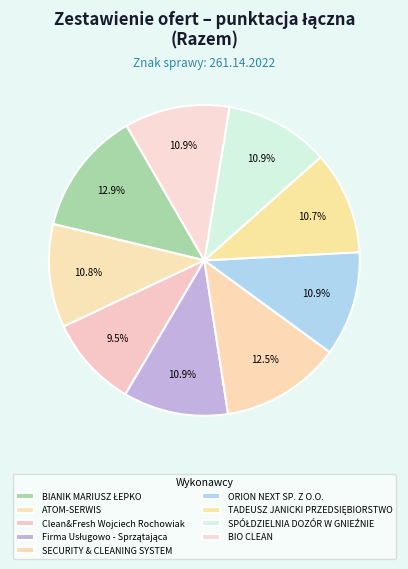

What is the largest slice in the pie chart?

BIANIK MARIUSZ ŁEPKO